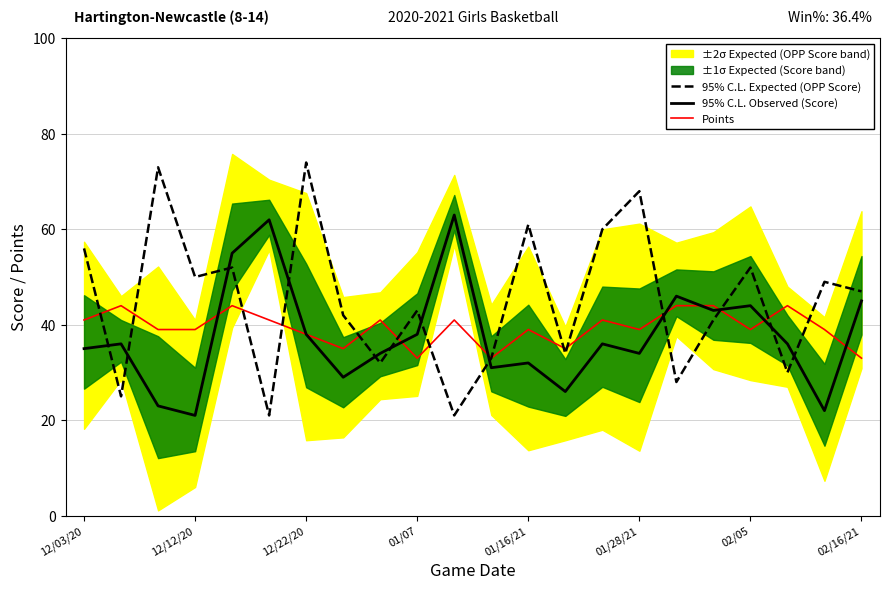

How many lines are shown in the chart?

3